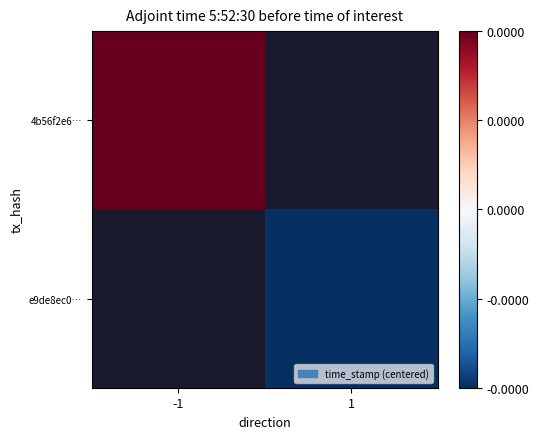

Is the value of 4b56f2e6… at -1 greater than the value of e9de8ec0… at 1?

Yes